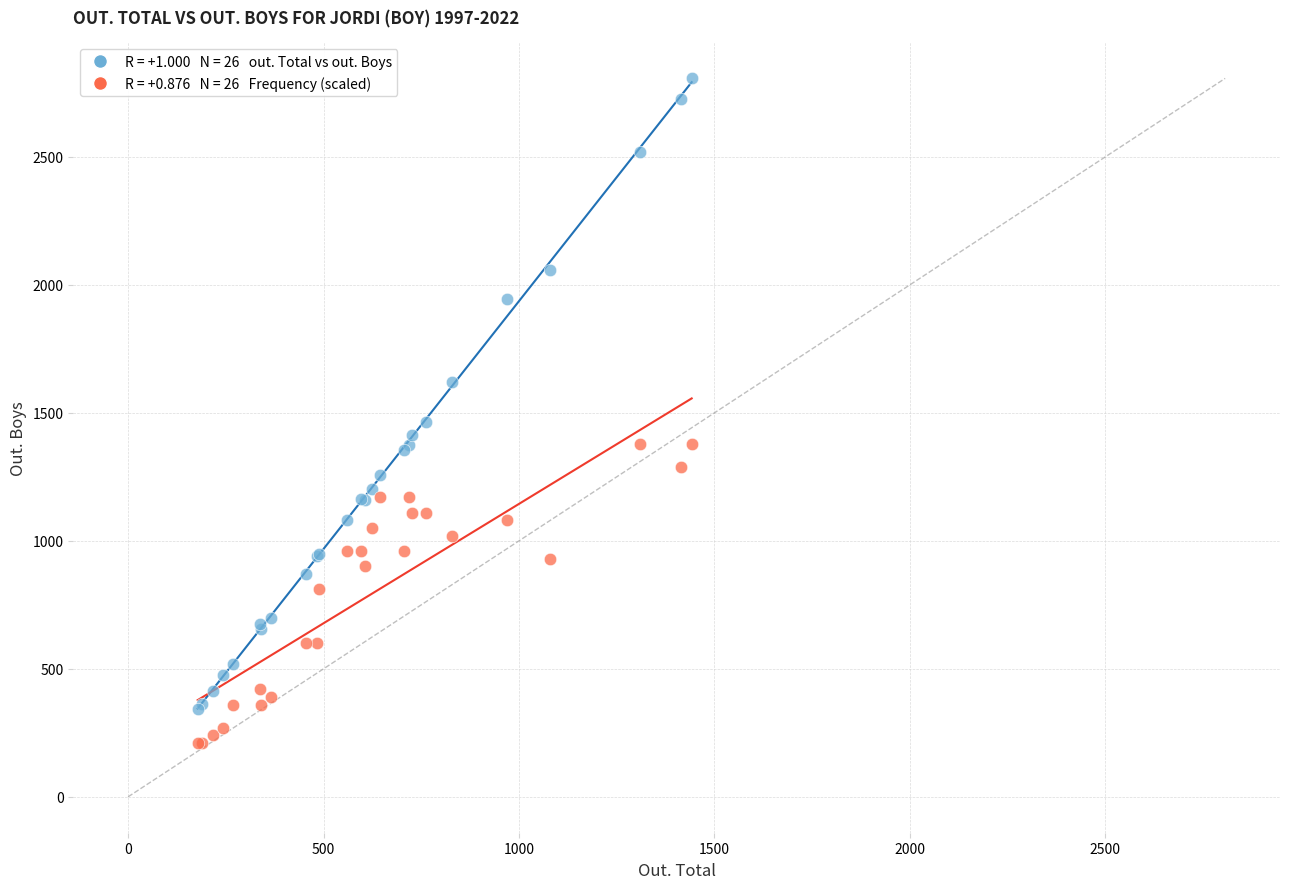

Across all series, what Y value is closest to 1508?

1465